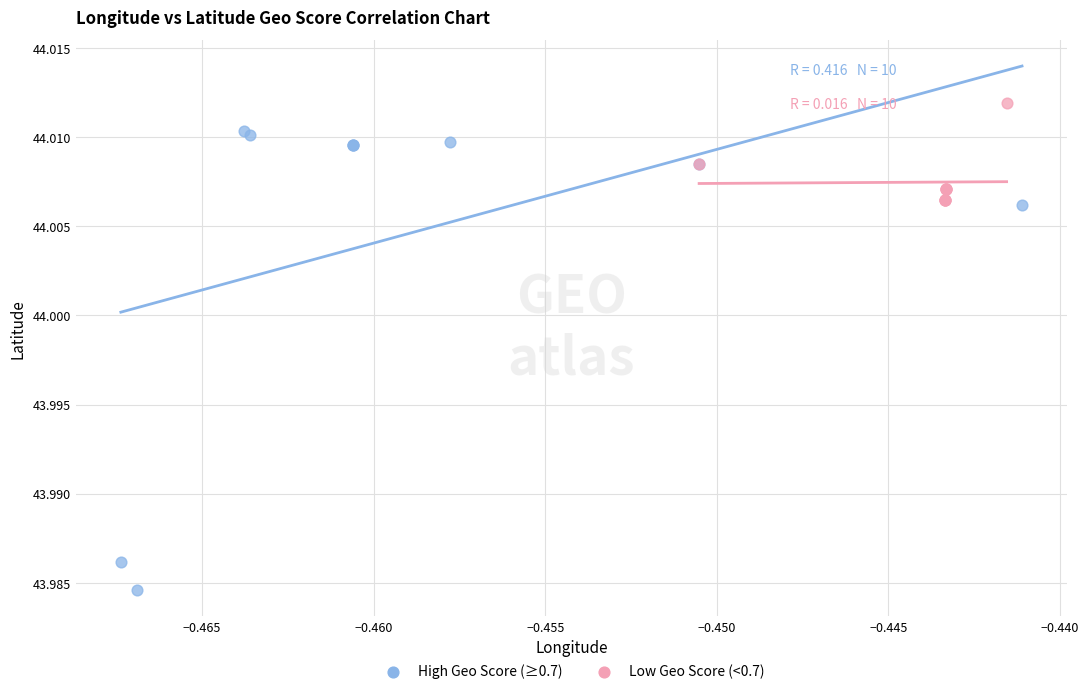

Which series contains the highest Y value?

Low Geo Score (<0.7)